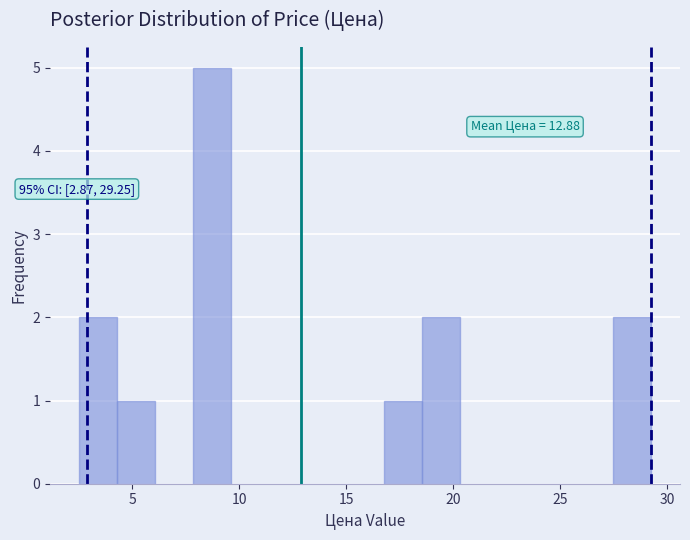

Around what value on the x-axis is the tallest bar? Give the approximate position of its centre, as read against the axis.

8.5